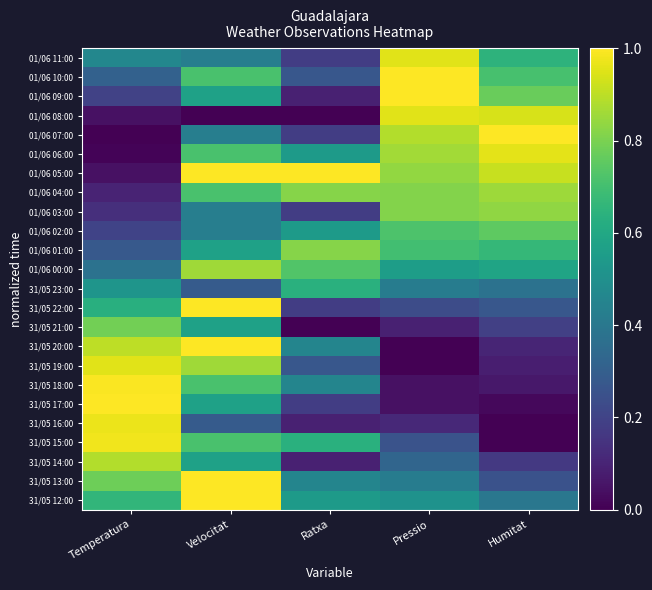

Which has a higher value, Ratxa or Humitat?

Humitat